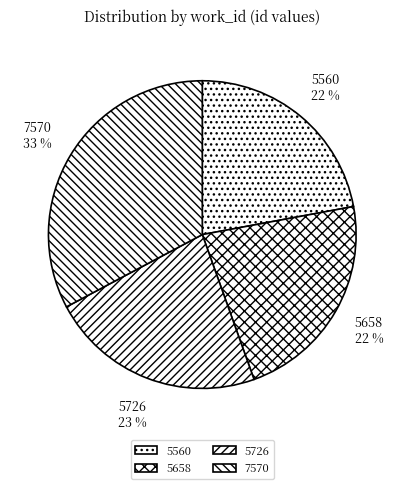

Is it true that 5560 is 32% of the pie?

False